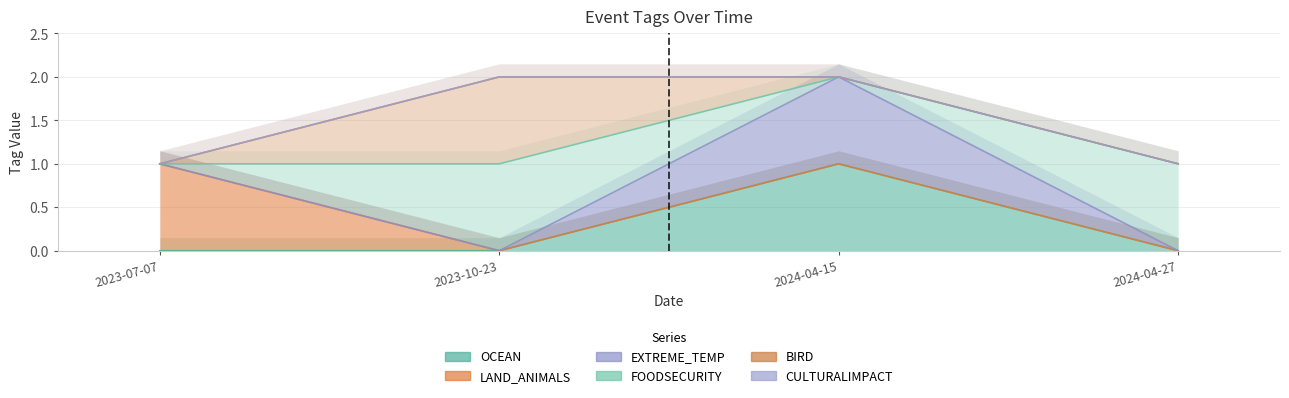

What is the difference between the maximum and minimum values in the OCEAN series?

1